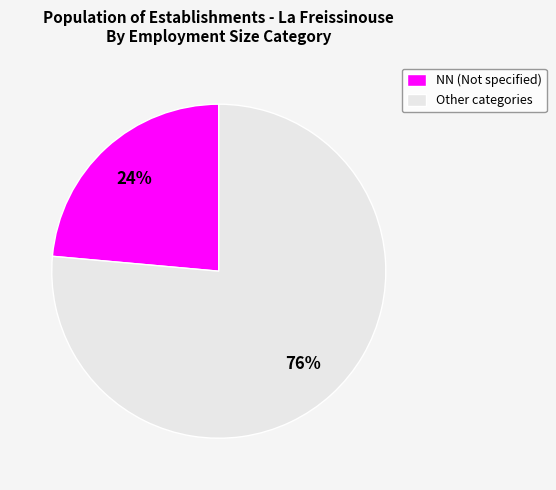

To the nearest percent, what percentage of the pie is Other categories?

76%